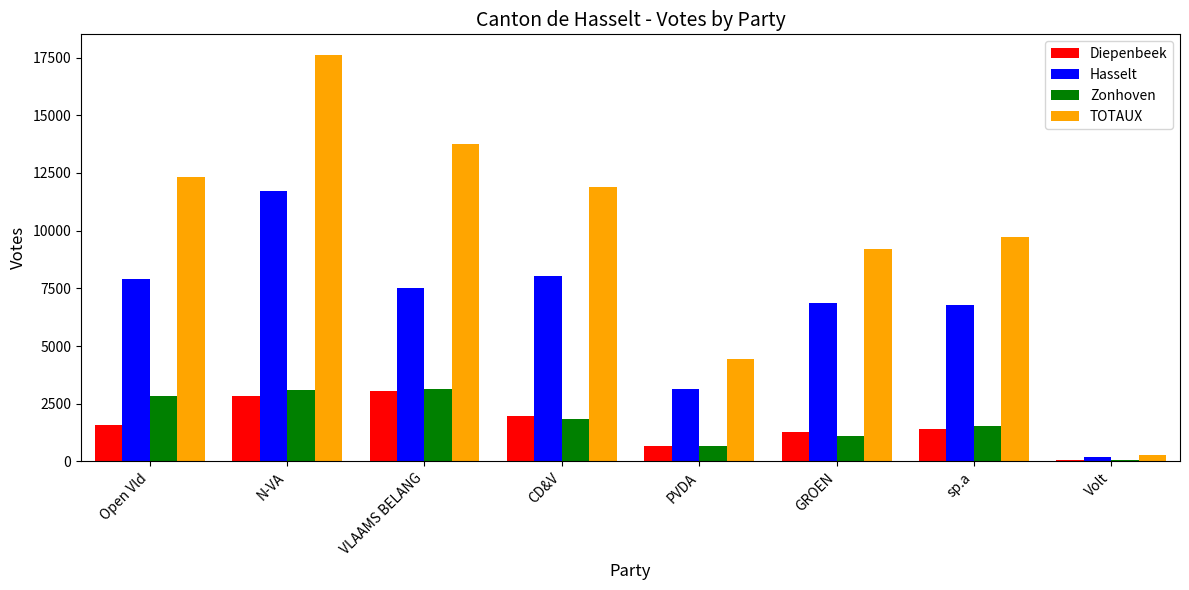

How many categories are shown in the chart?

8